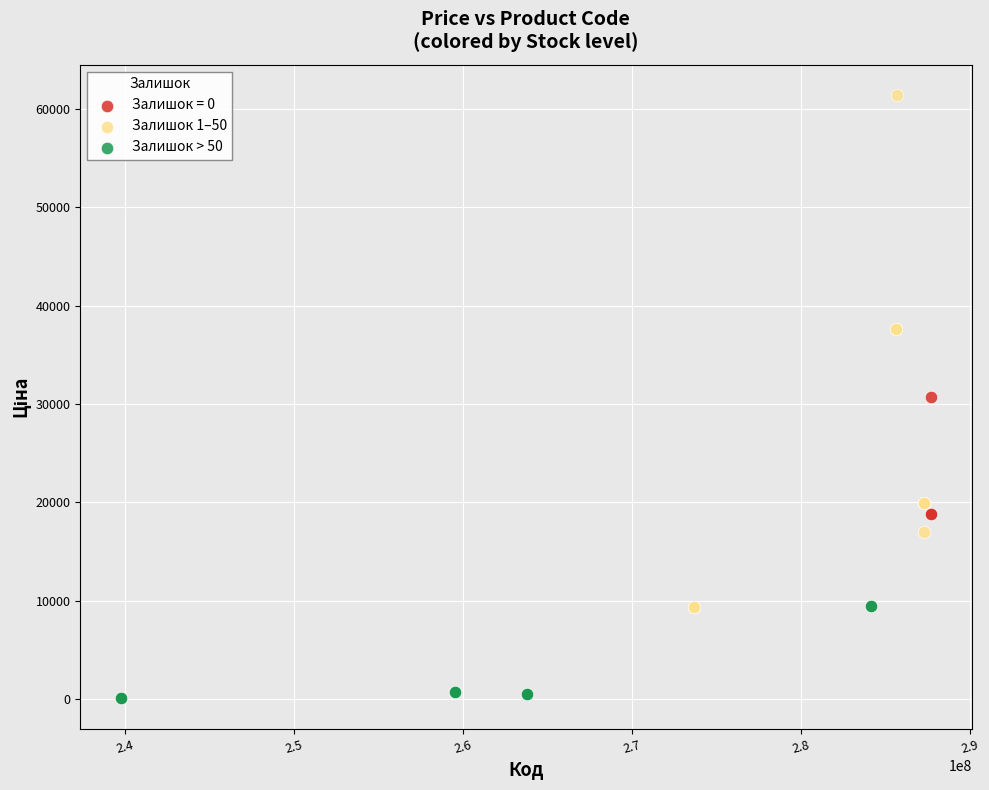

Which series reaches the minimum Y coordinate?

Залишок > 50